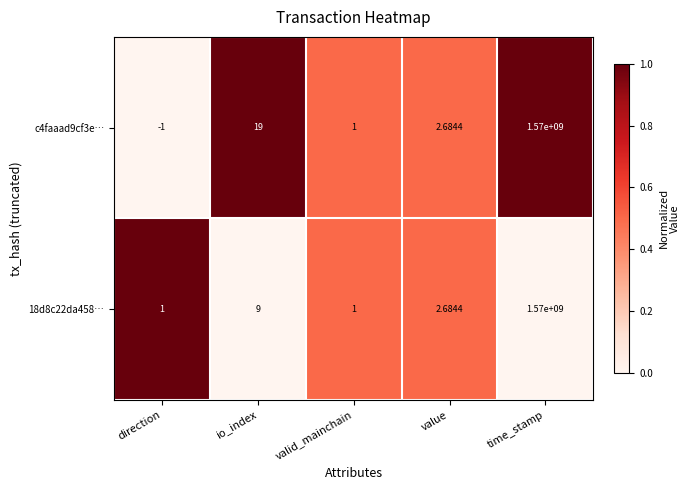

List the labels in order of c4faaad9cf3e… value, largest first.

time_stamp, io_index, value, valid_mainchain, direction